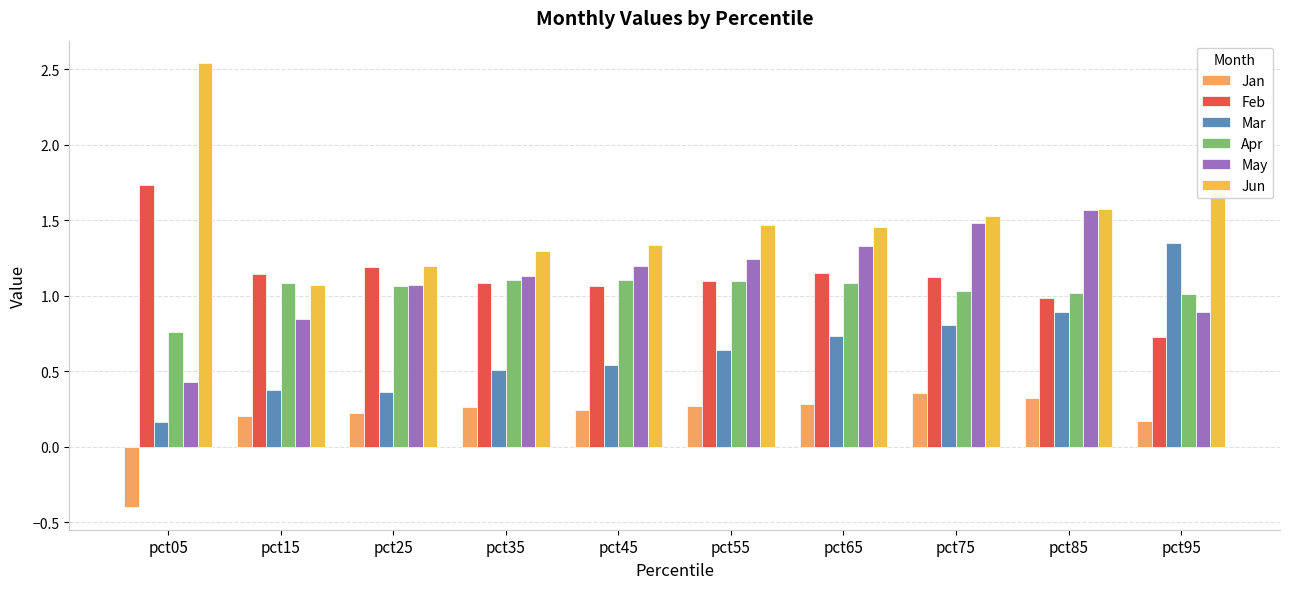

What is the total value across all series at pct85?

6.4